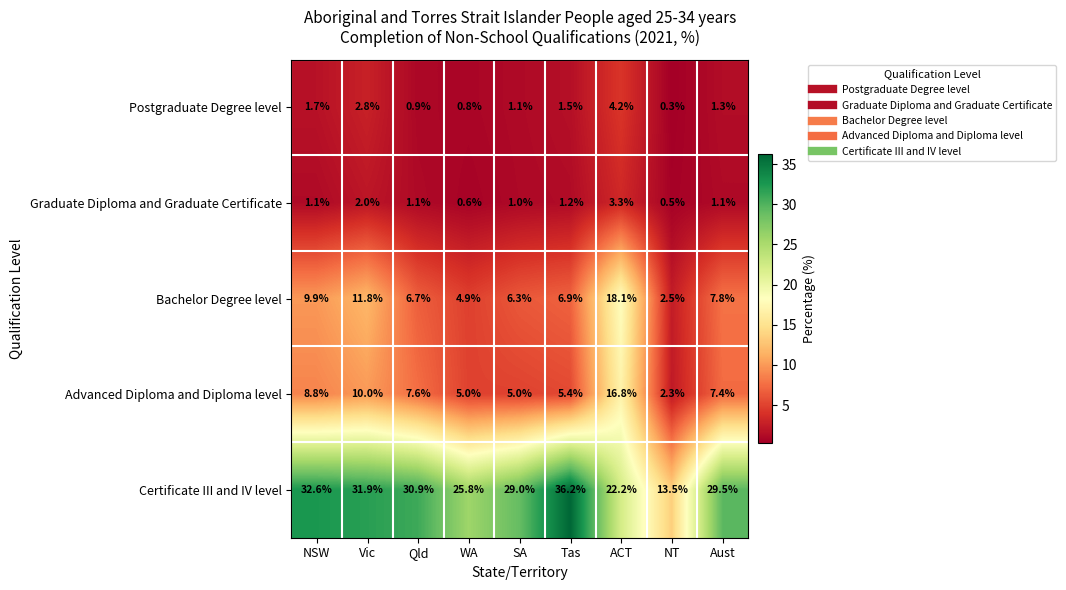

What is the spread (max minus min) of values at NSW?

31.5